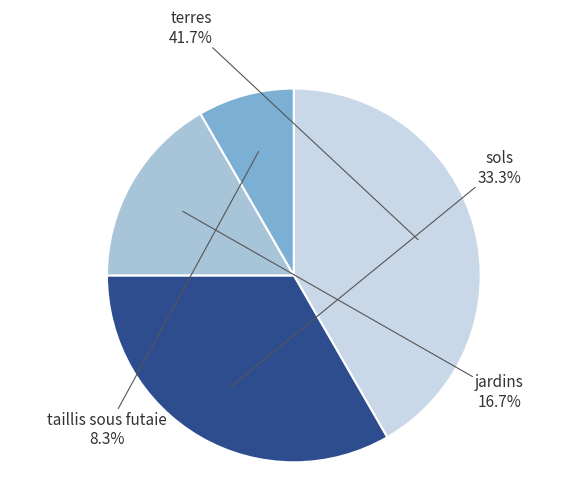

Is there a majority slice in this chart?

No